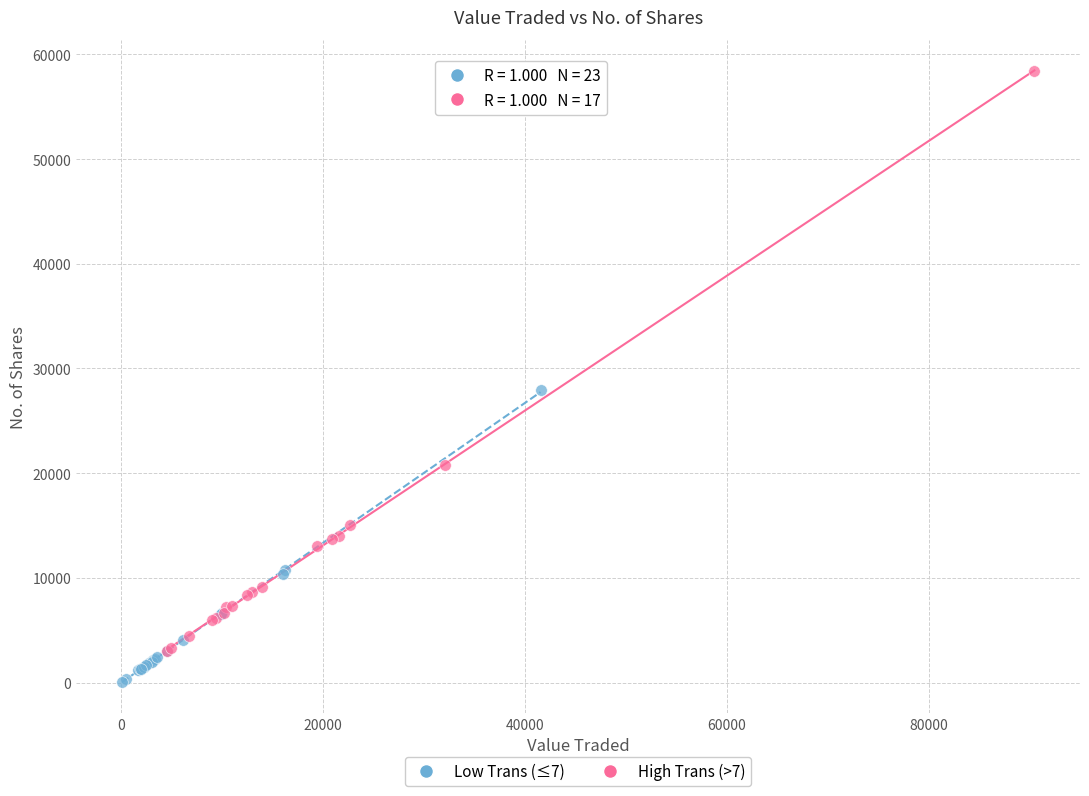

Which series has the widest spread of Y values?

High Trans (>7)